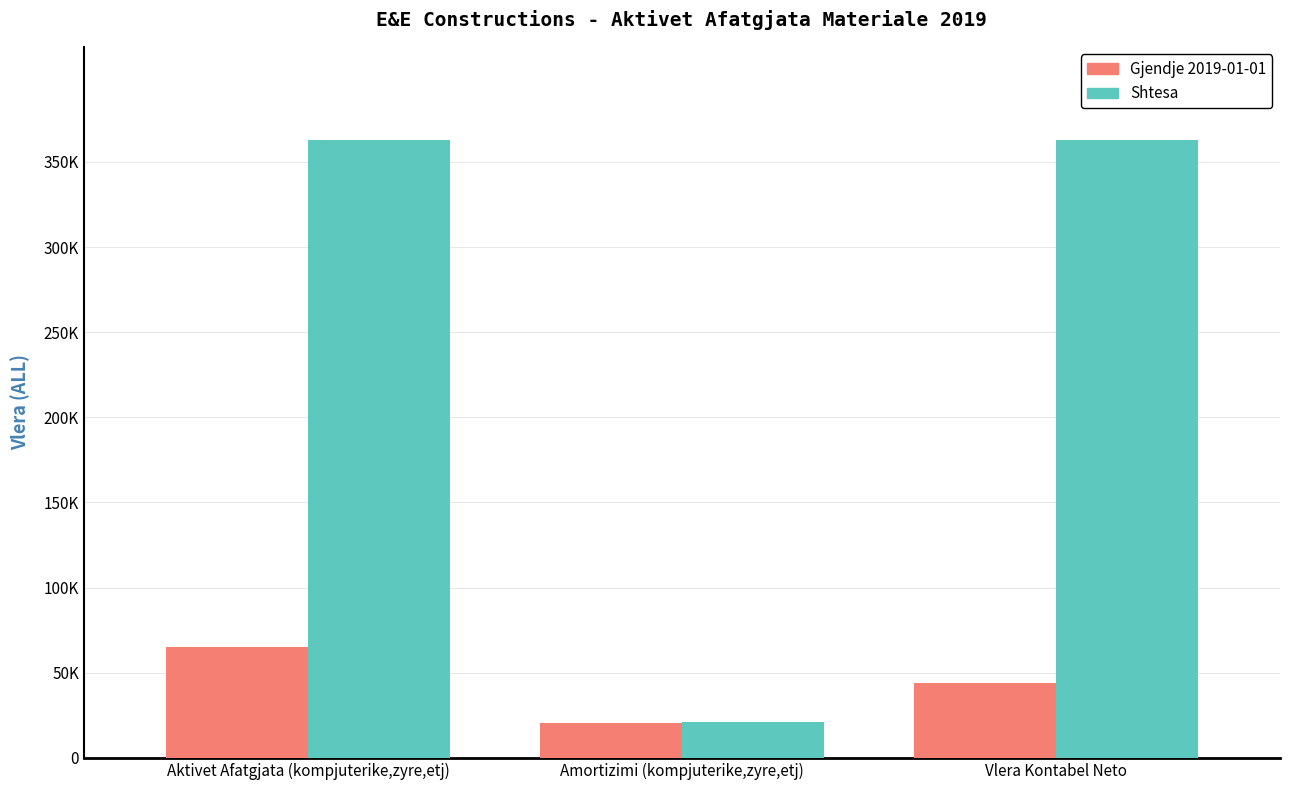

At Vlera Kontabel Neto, list the series in order from smallest to largest.

Gjendje 2019-01-01, Shtesa